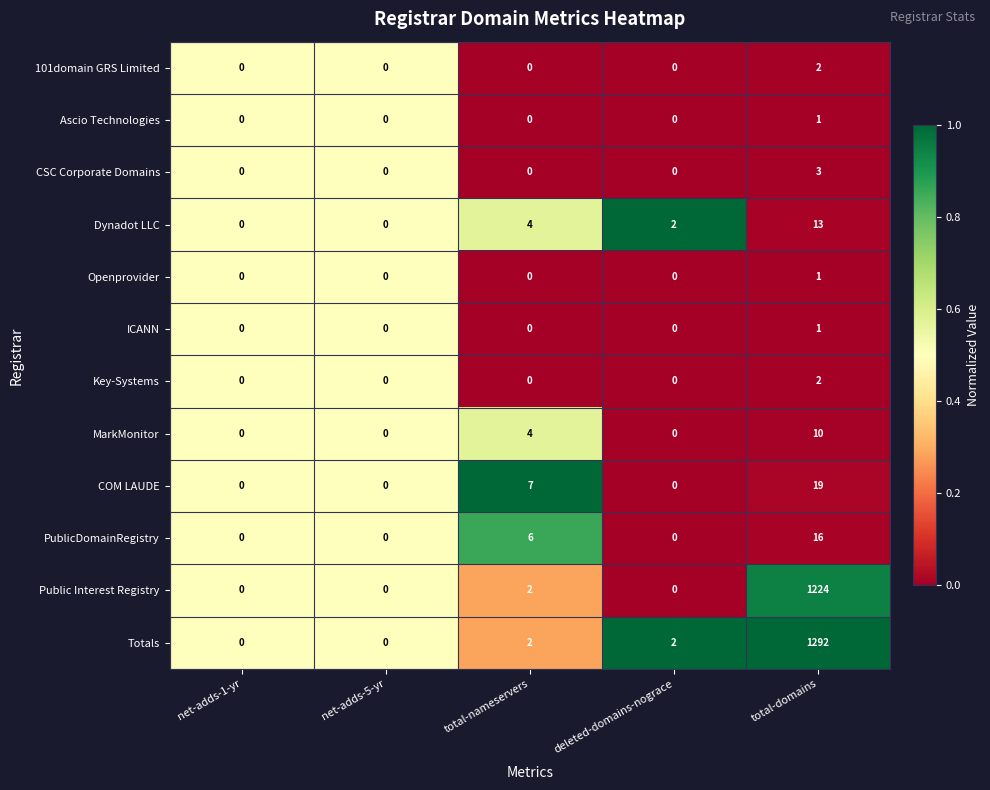

What is the greatest value displayed?

1292